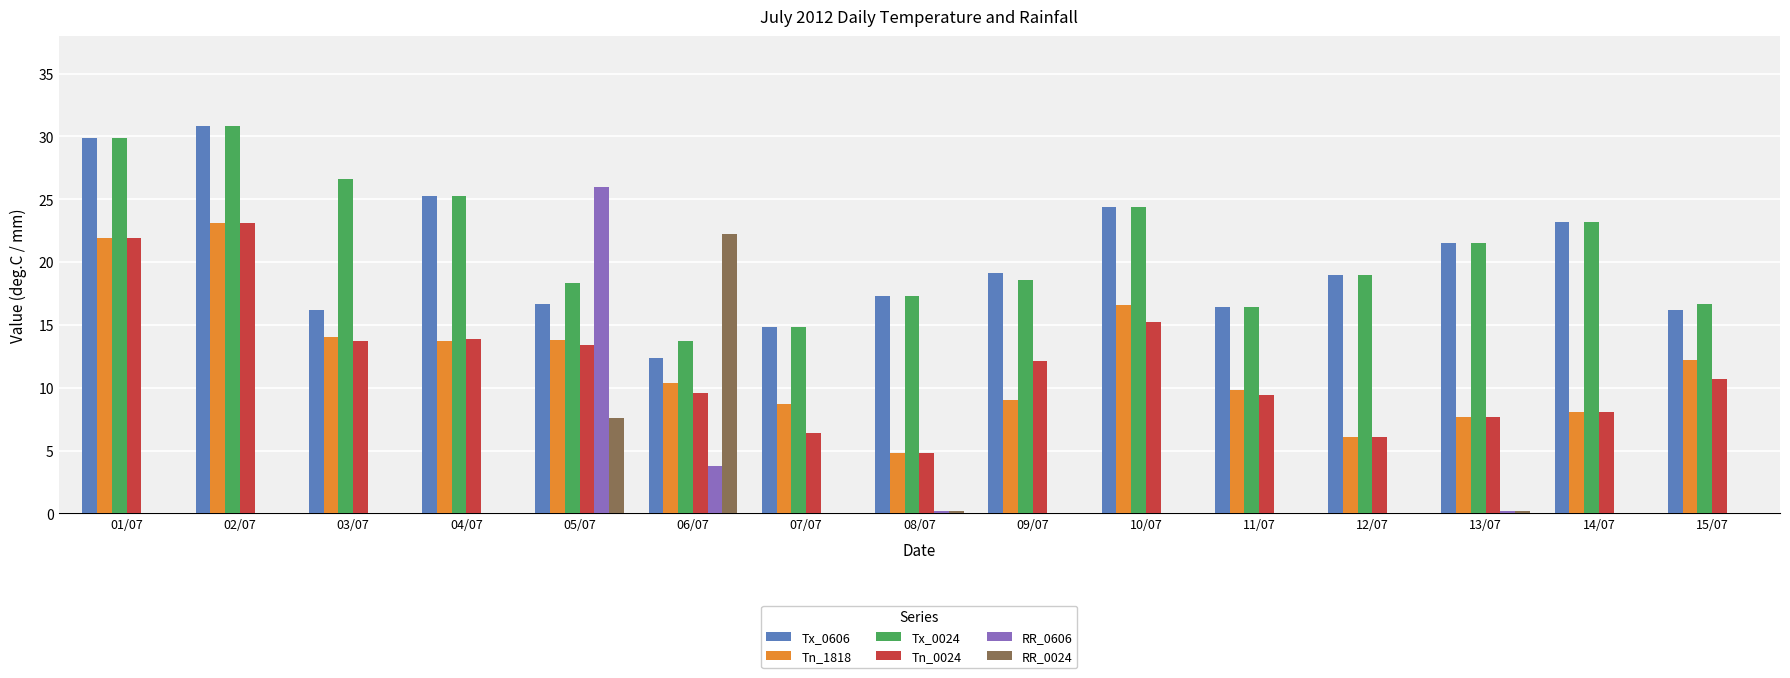

Is the value of Tx_0024 at 05/07 greater than the value of Tn_0024 at 05/07?

Yes